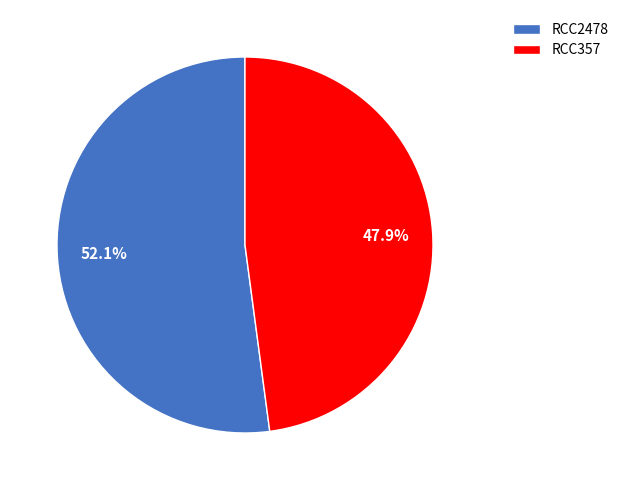

Does RCC357 account for over 50% of the chart?

No